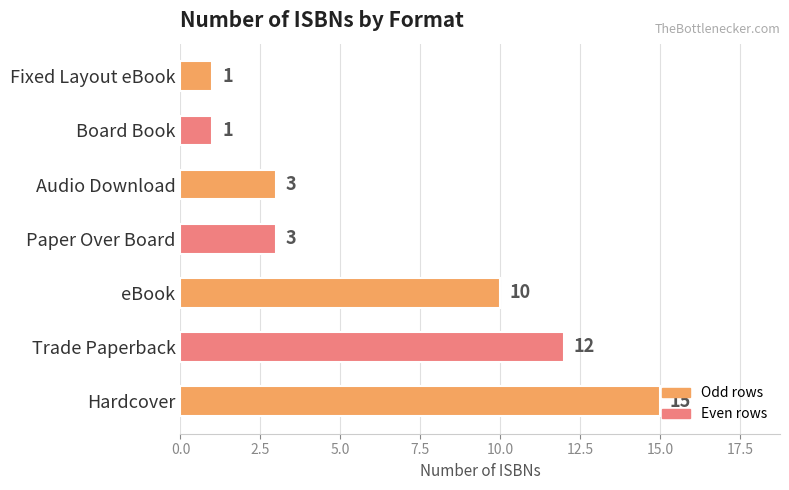

What is the change in value from eBook to Board Book?

-9